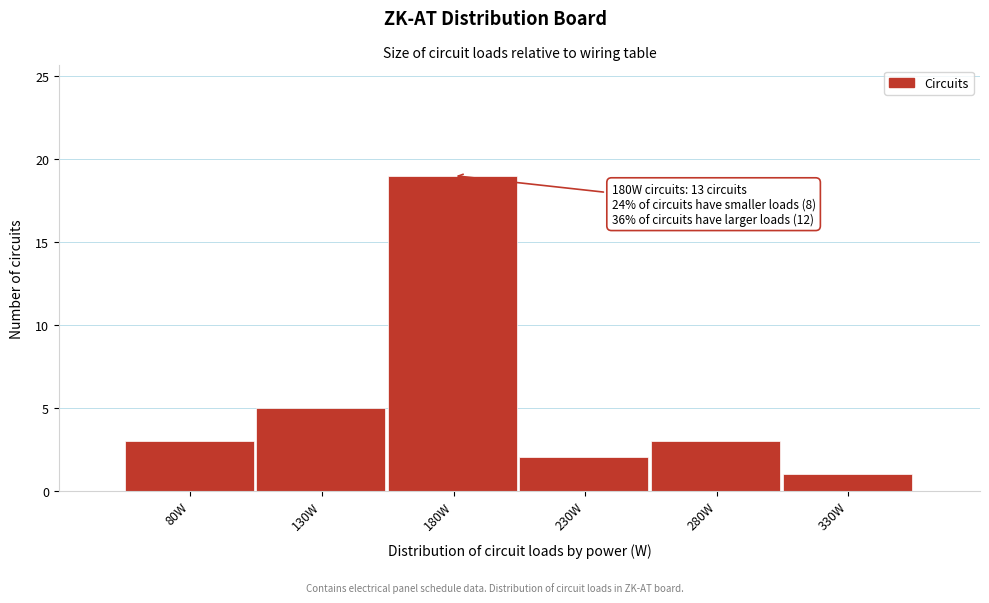

Reading left to right, transcribe all the data shown in this chart.

3	5	19	2	3	1